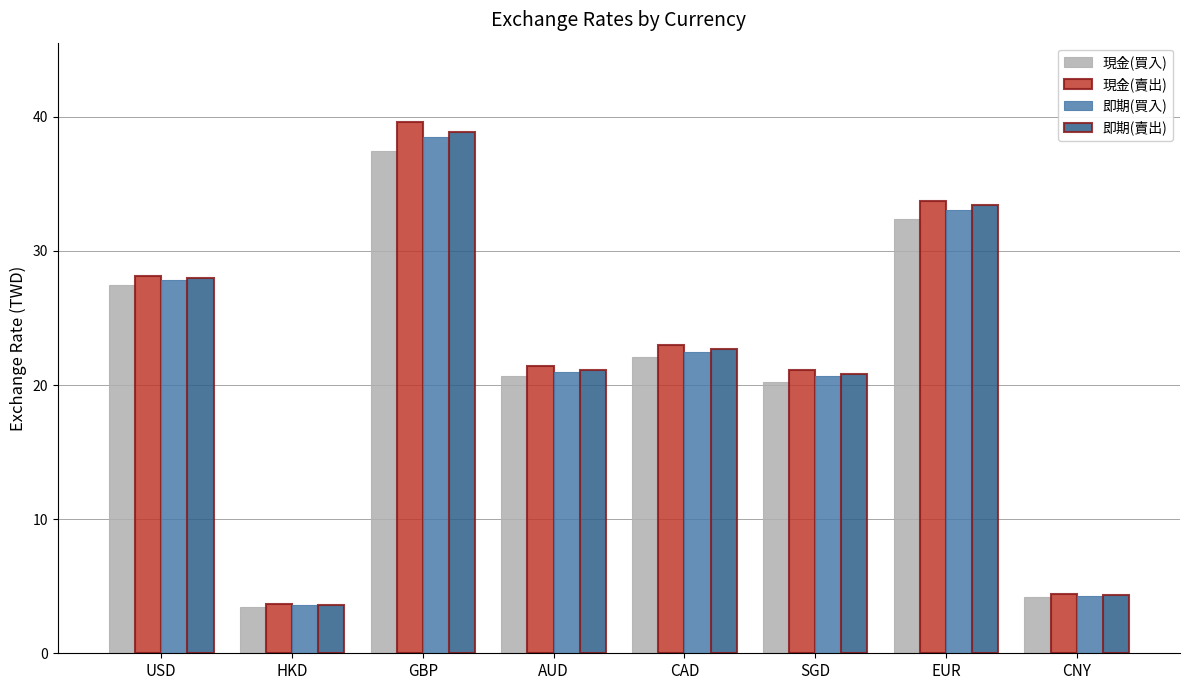

What is the total value across all series at EUR?

132.6